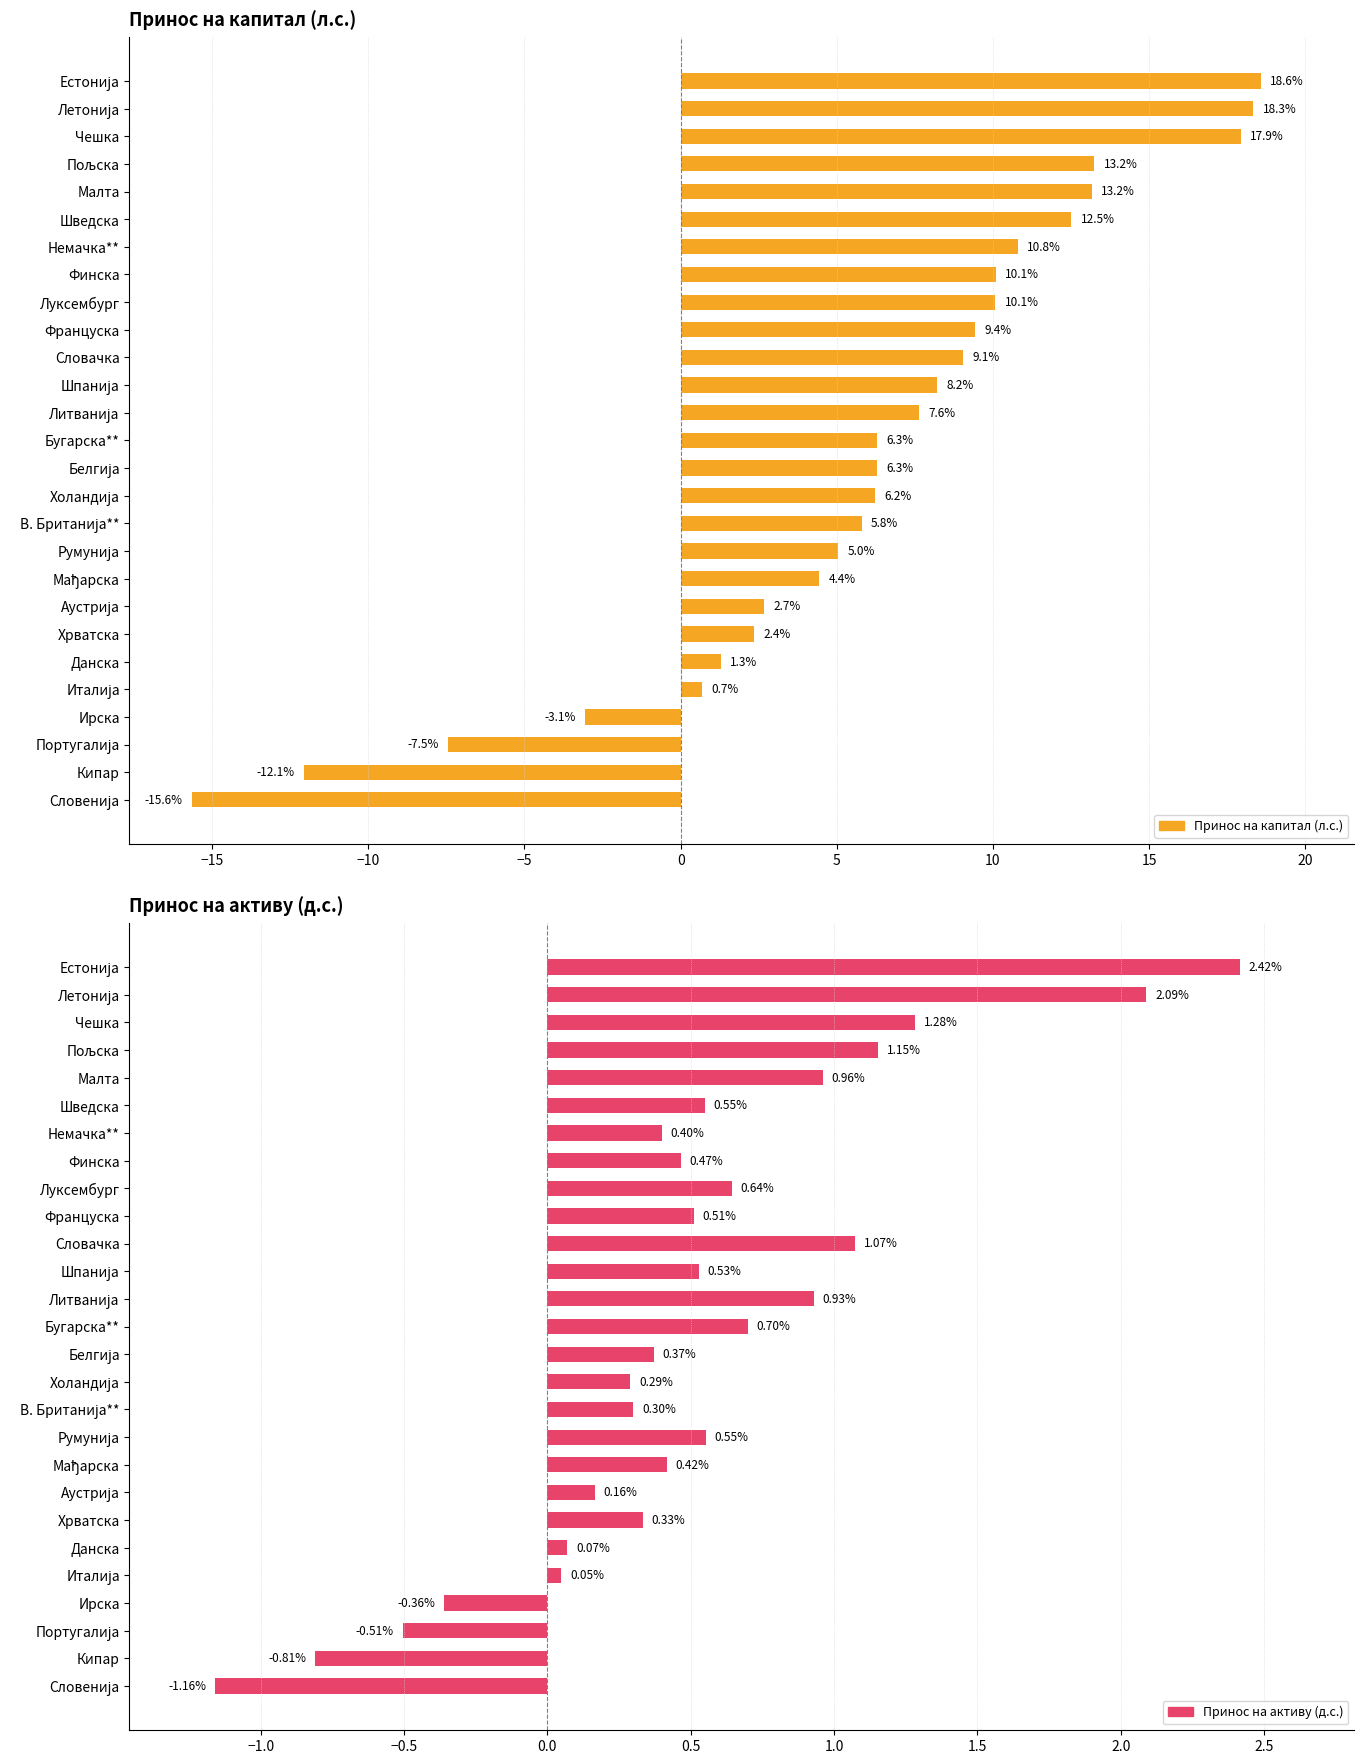

Between Летонија and Словенија, which is larger?

Летонија